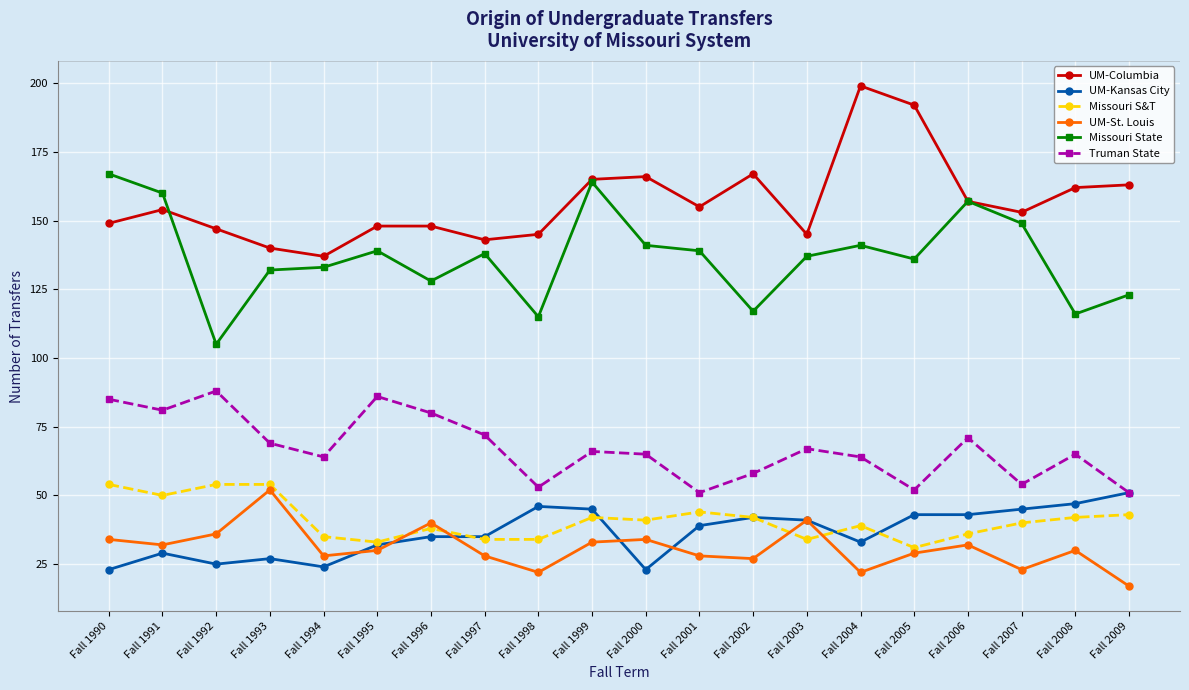

How many intersections are there between UM-St. Louis and Missouri S&T?

4